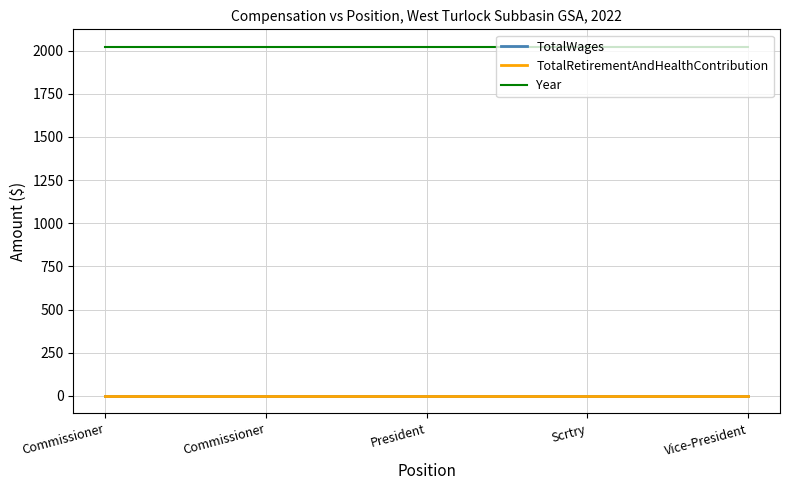

Reading left to right, extract all data points from this chart.

TotalWages: 0	0	0	0	0
TotalRetirementAndHealthContribution: 0	0	0	0	0
Year: 2022	2022	2022	2022	2022